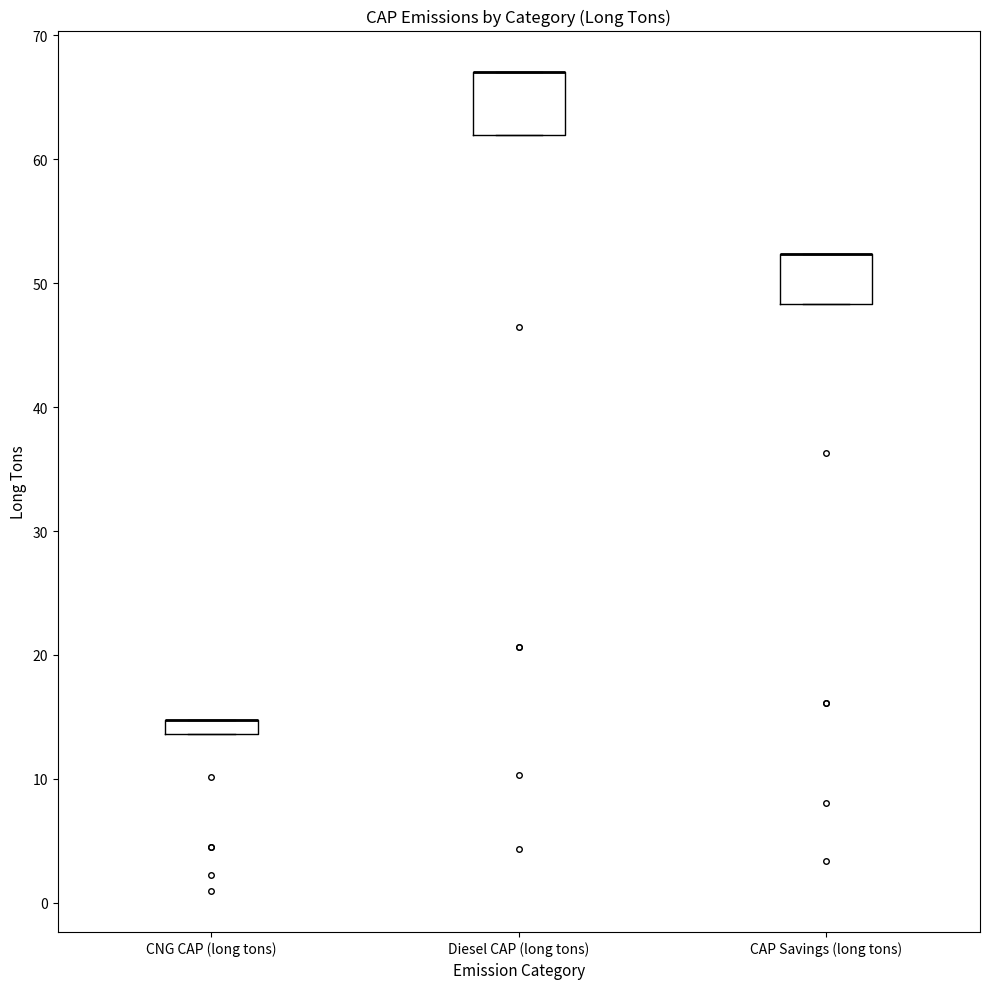

Comparing the boxes themselves (not the whiskers), which one is the tallest?

Diesel CAP (long tons)